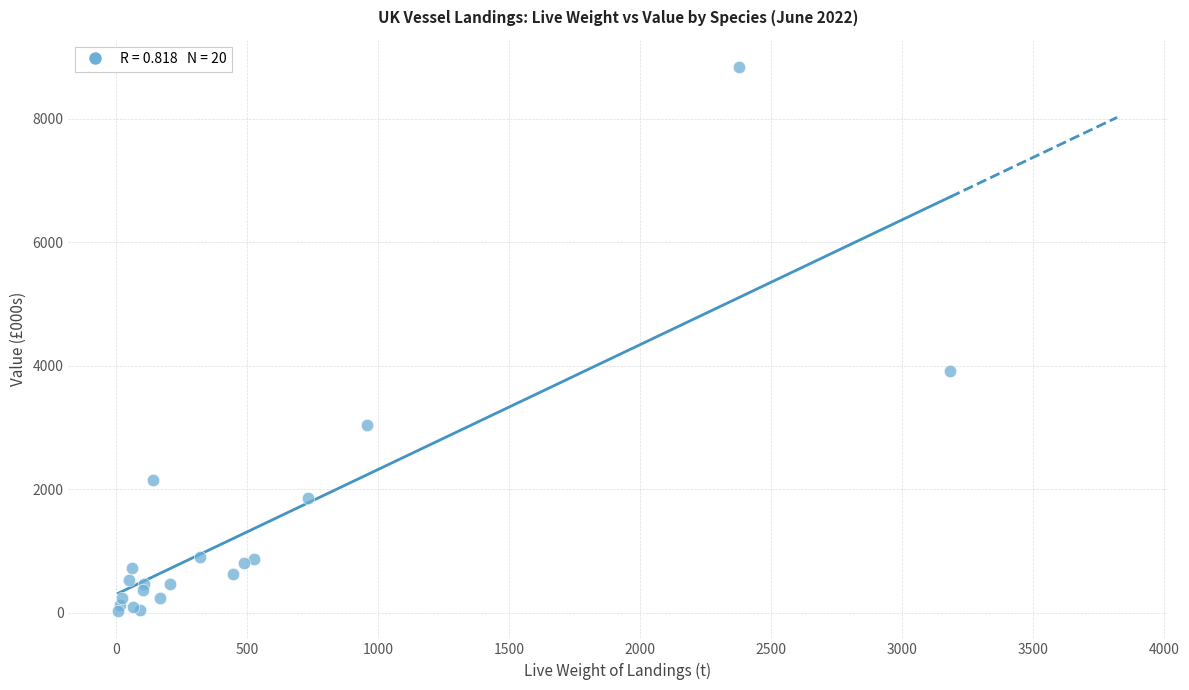

What Y value in the scatter plot is closest to 4435?

3919.0